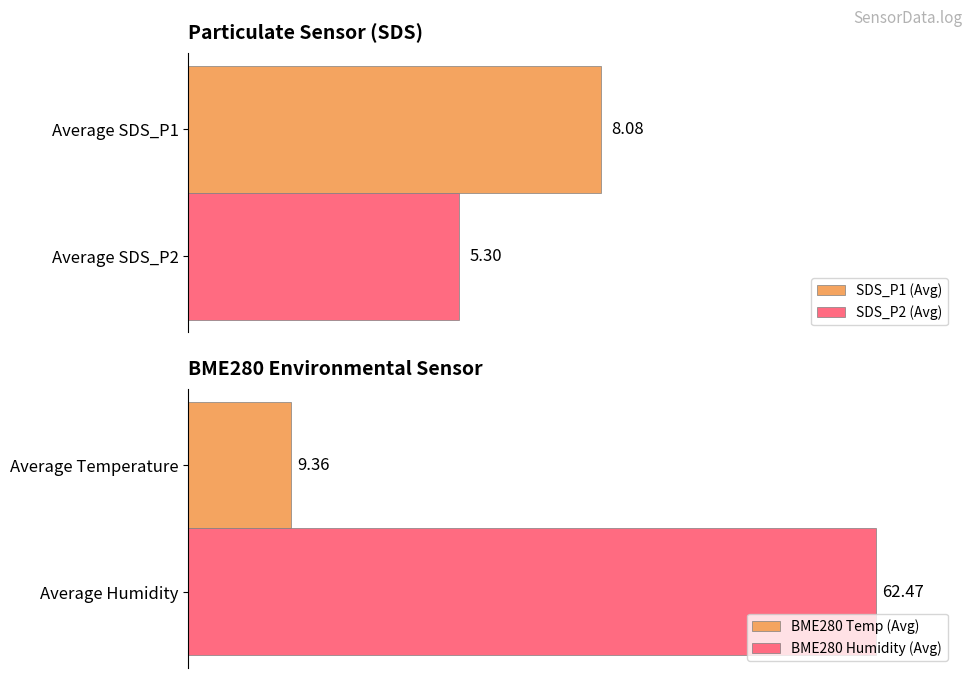

Which series has the widest spread of values?

SDS_P1